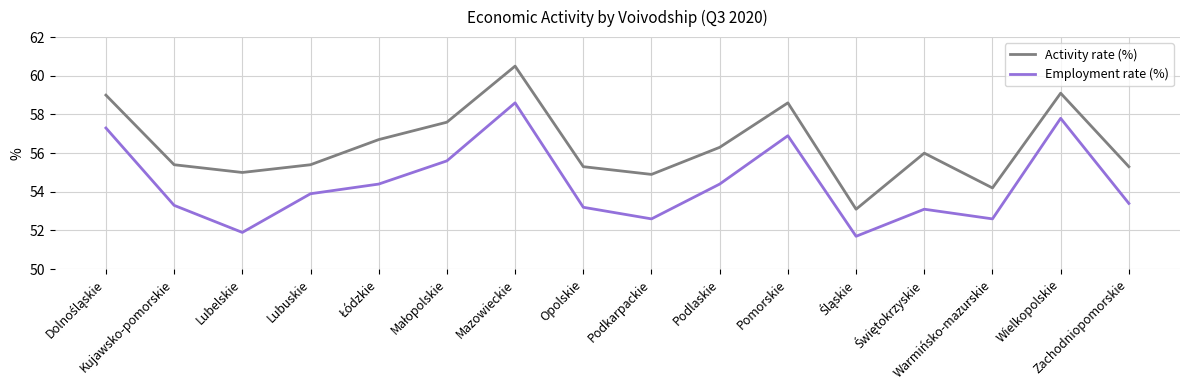

Is it true that Activity rate (%) equals 34.5 at Wielkopolskie?

False